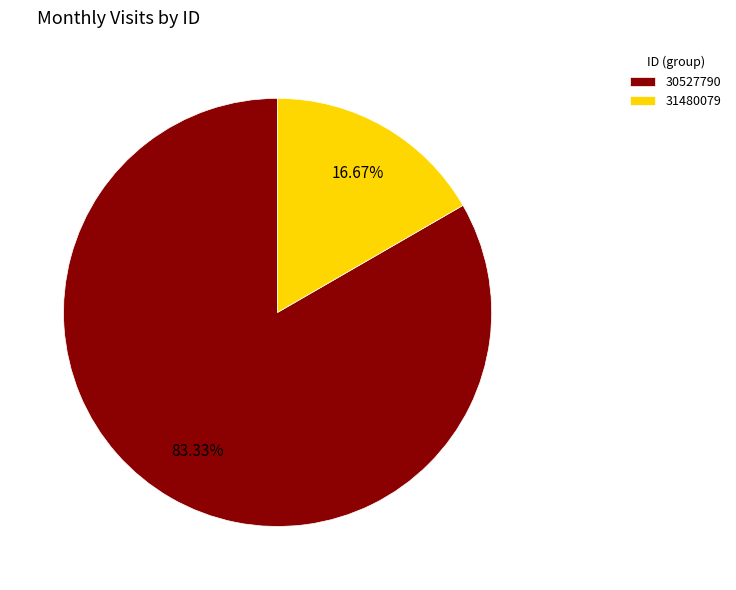

Which category accounts for the majority?

30527790